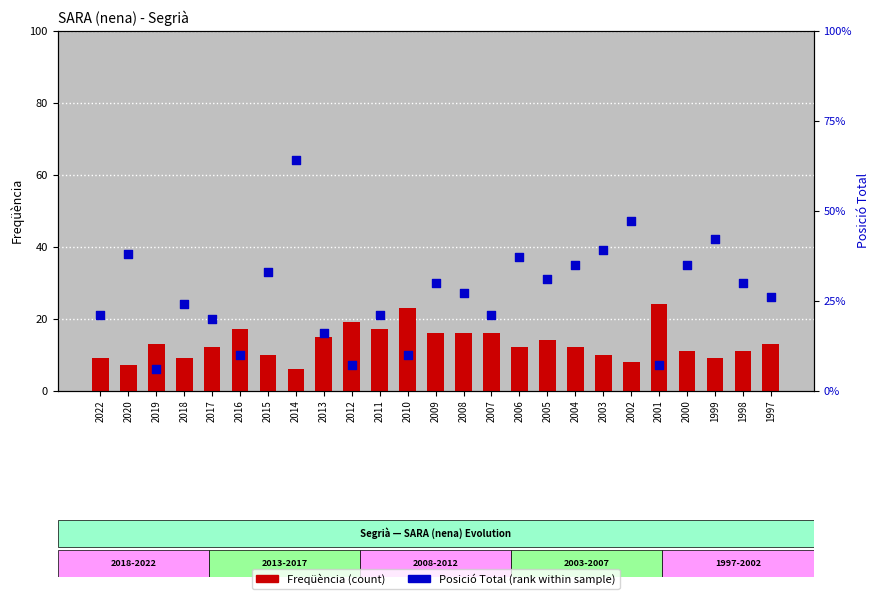

What are all the series names shown in the legend?

Freqüència, Posició Total